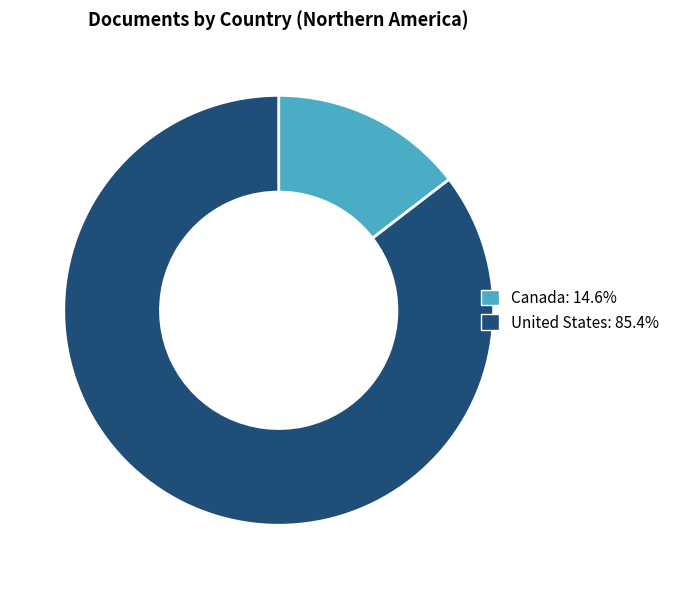

Rank the categories by value from lowest to highest.

Canada, United States